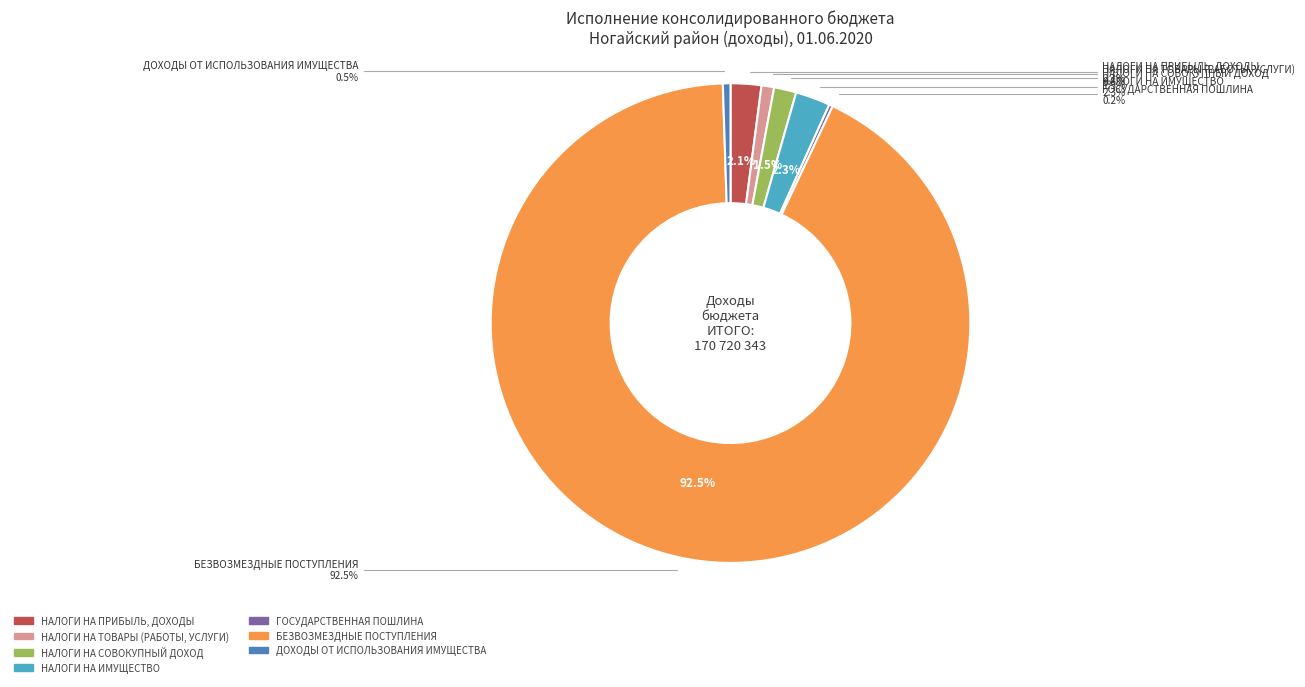

What percentage is the НАЛОГИ НА ТОВАРЫ (РАБОТЫ, УСЛУГИ) slice, to the nearest percent?

1%